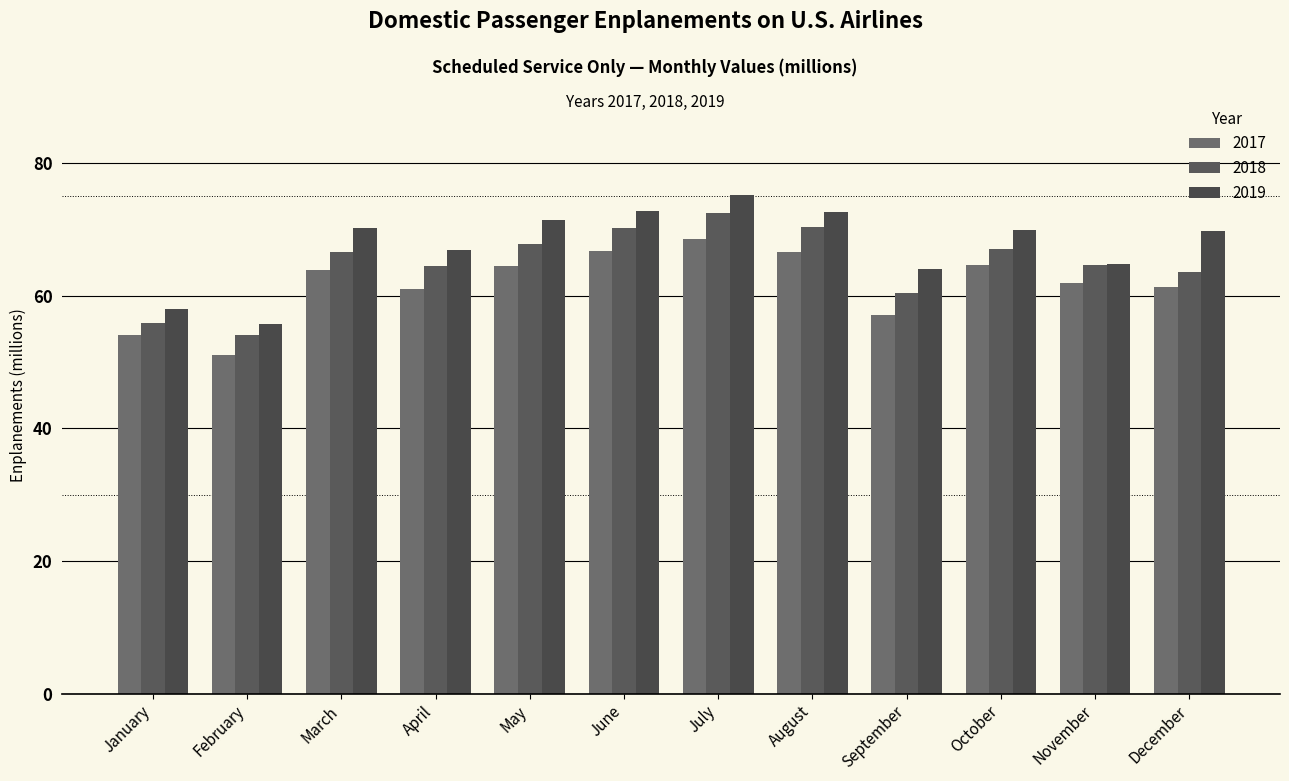

At July, list the series in order from smallest to largest.

2017, 2018, 2019